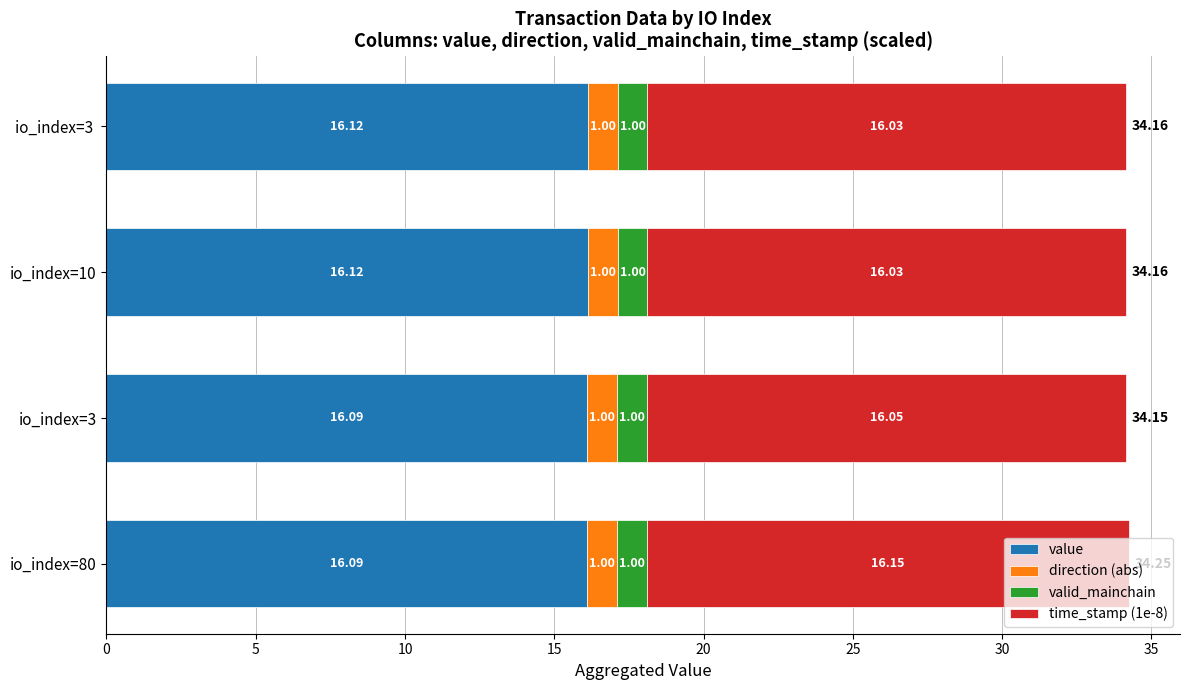

At which category is the sum across all series the highest?

io_index=80